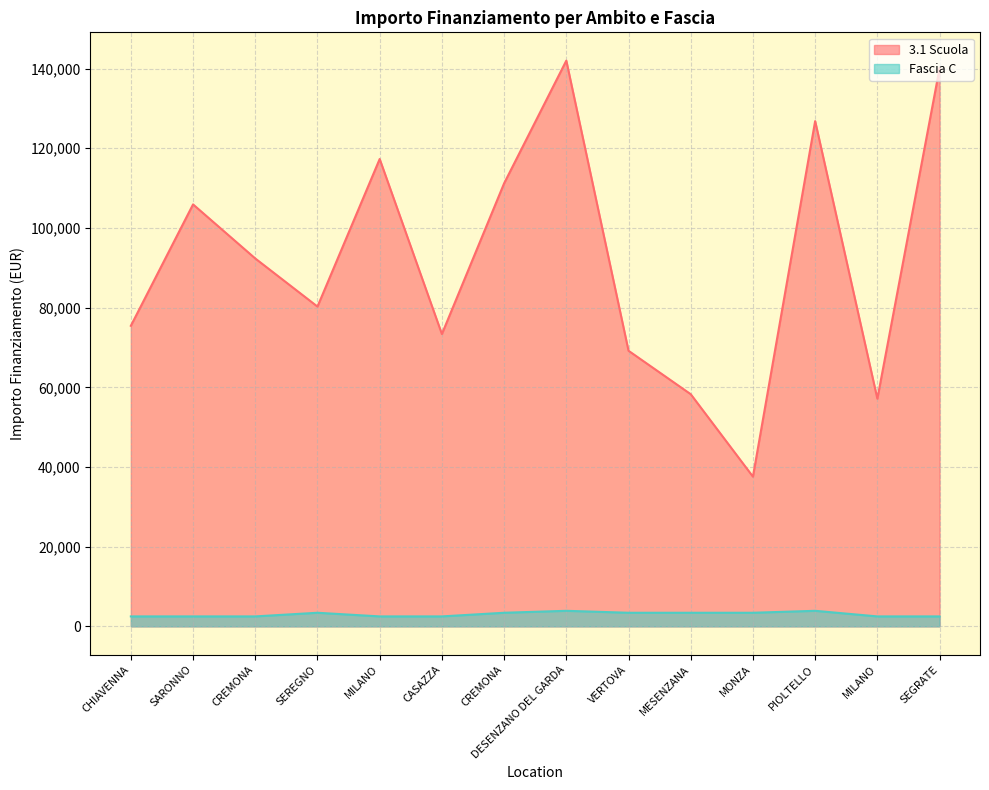

Read the 3.1 Scuola value at MESENZANA.

58273.5